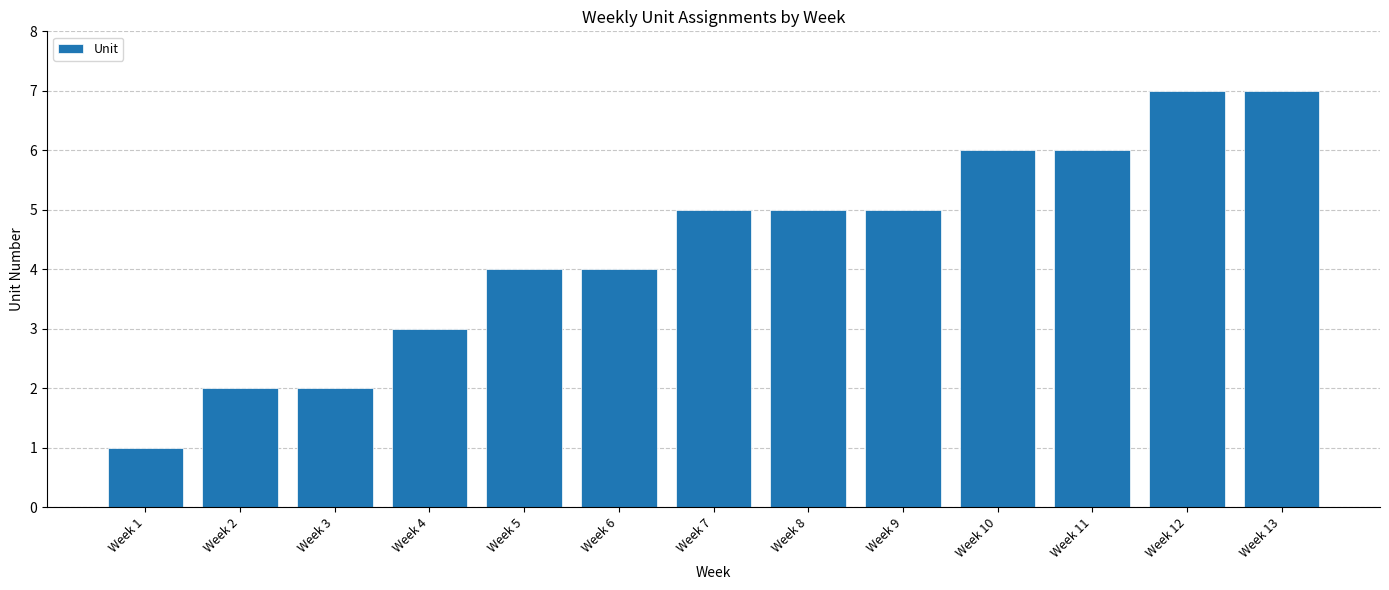

What is the value of the 5th bar from the left?

4